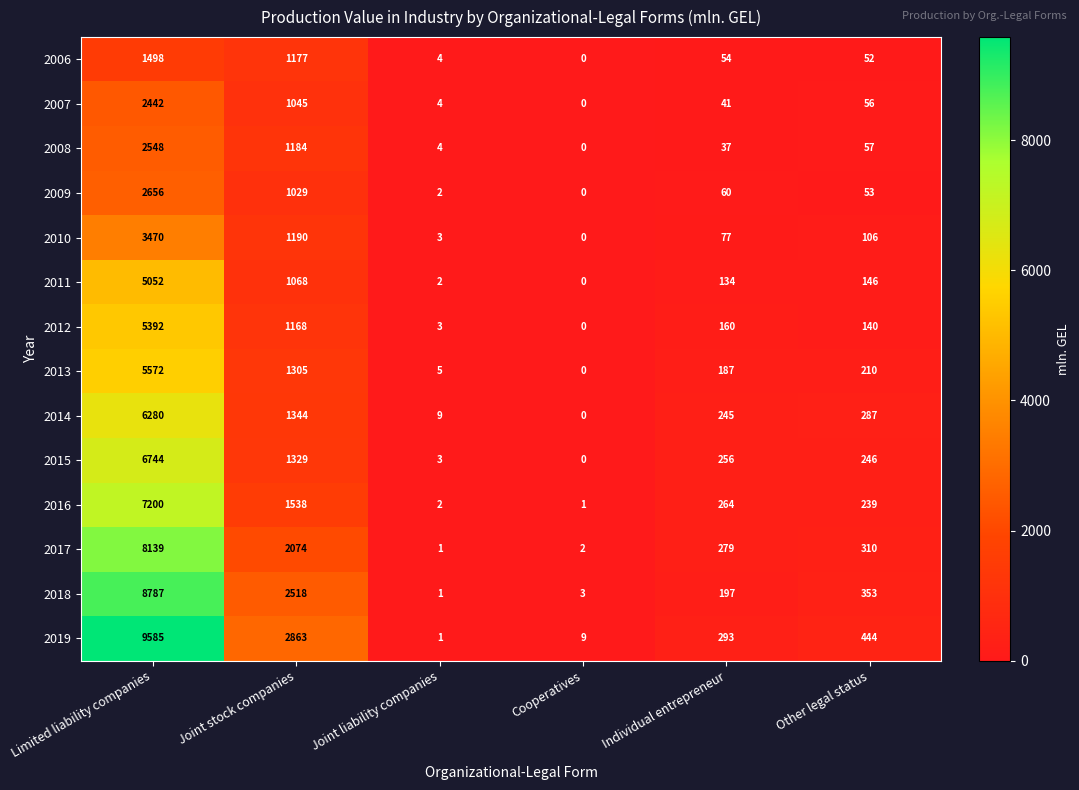

Which series has the largest range (max minus min)?

2019